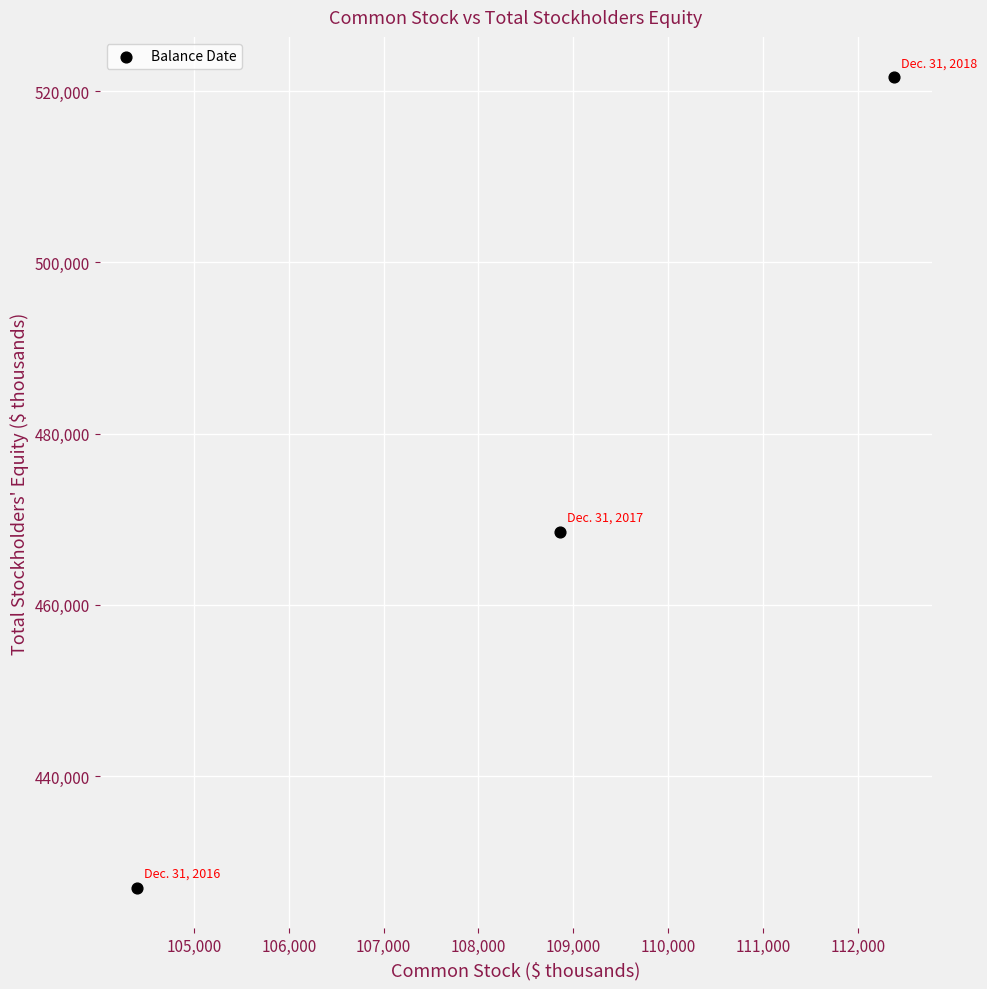

What is the average Y value?

472390